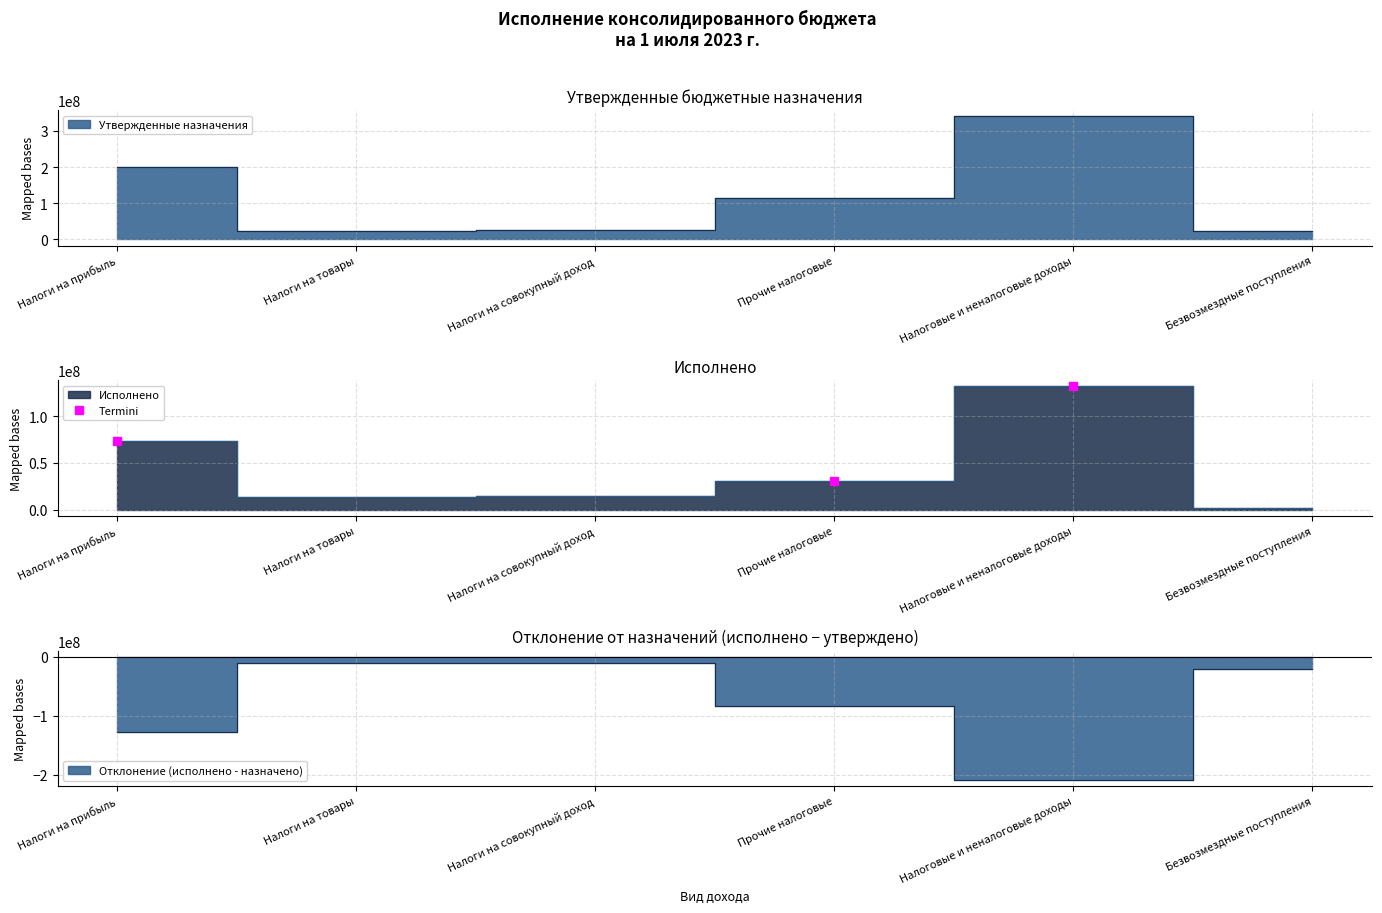

How many lines are shown in the chart?

2